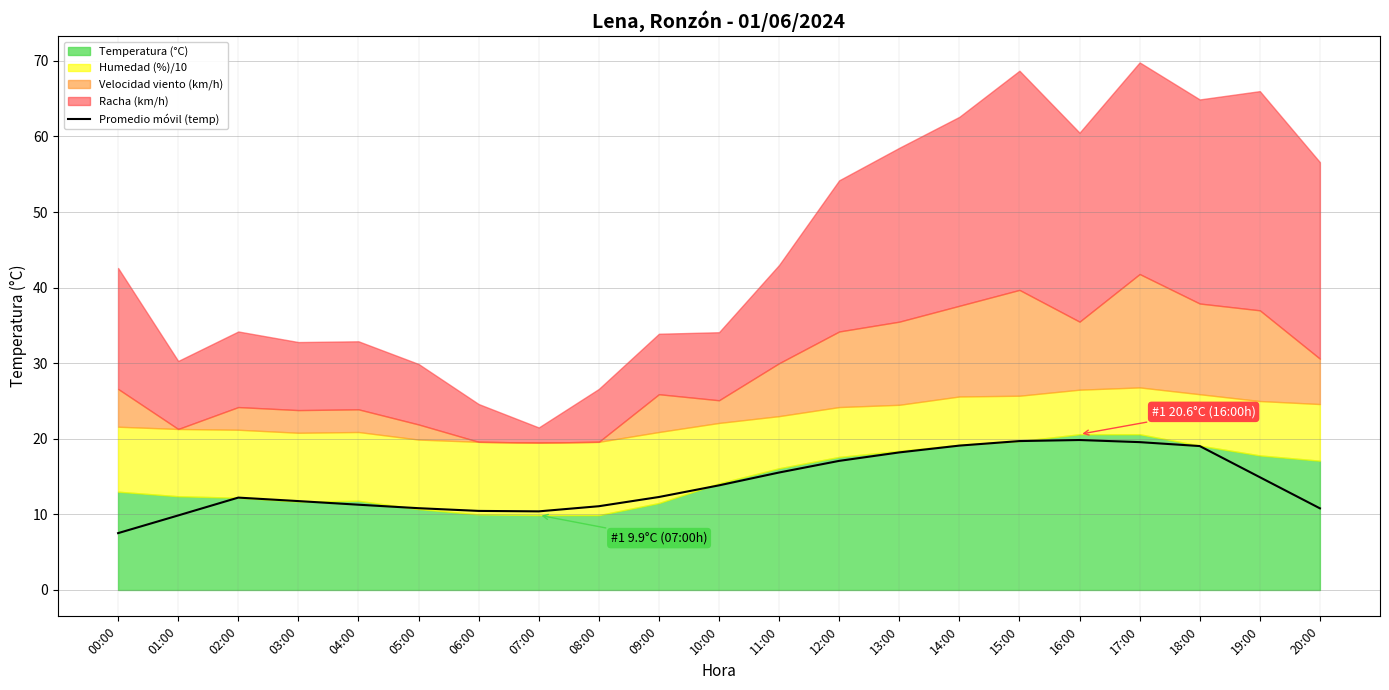

The value of Promedio móvil (temp) at 19:00 is 14.9. True or false?

True